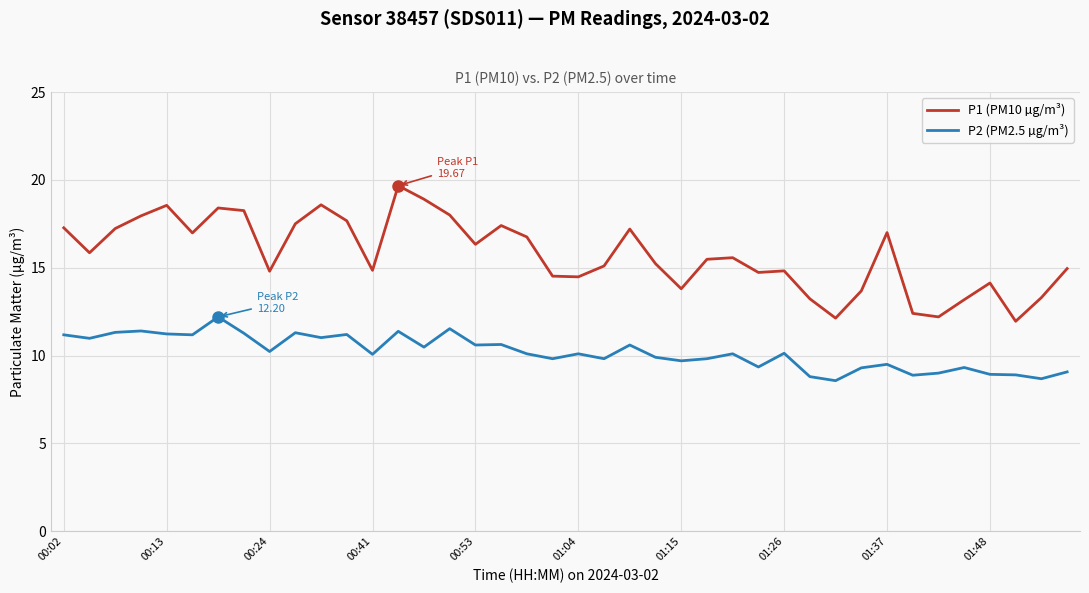

Which series has the widest spread of values?

P1 (PM10 µg/m³)